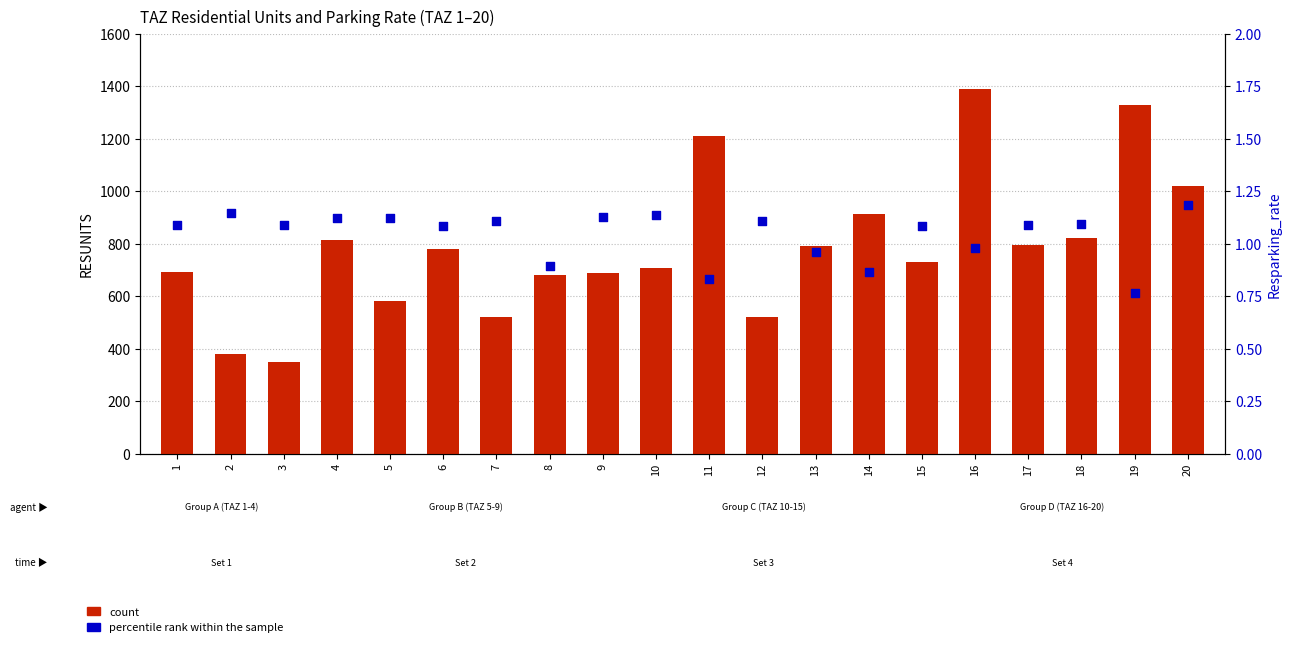

Which series contains the highest Y value?

count